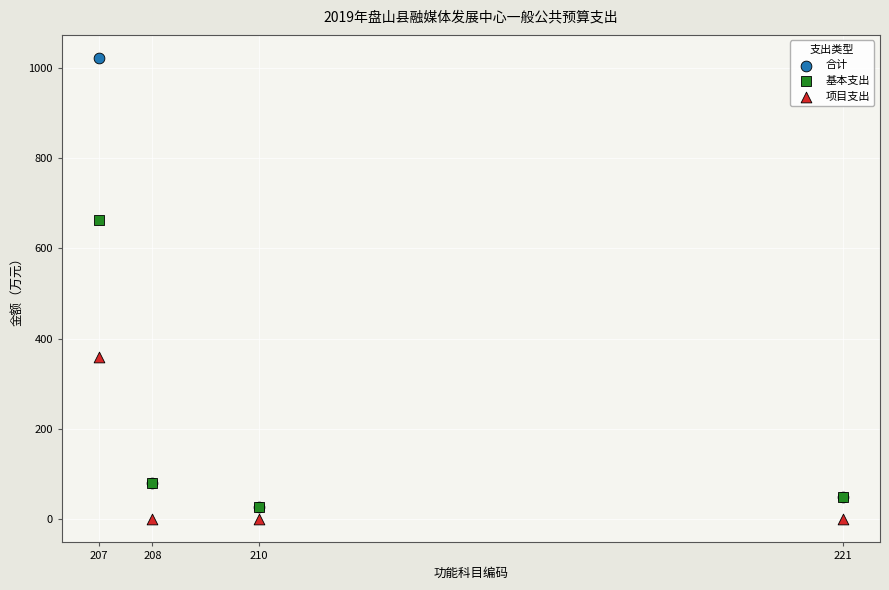

In the 合计 series, what Y value is closest to 524?

80.8